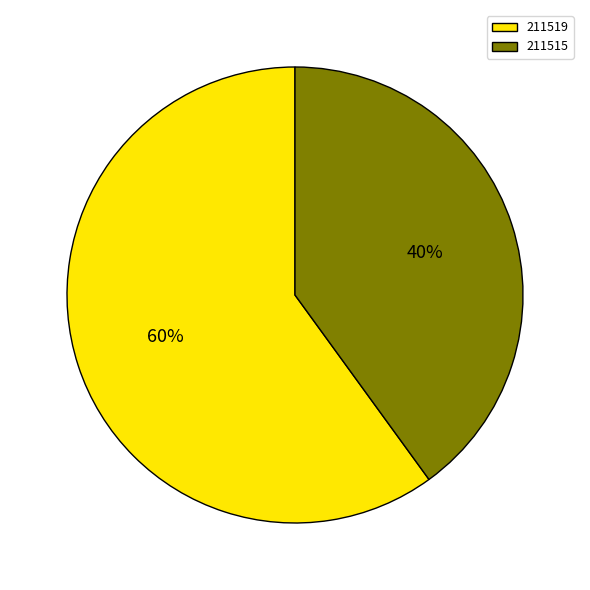

Do 211519 and 211515 together represent more than half of the pie?

Yes